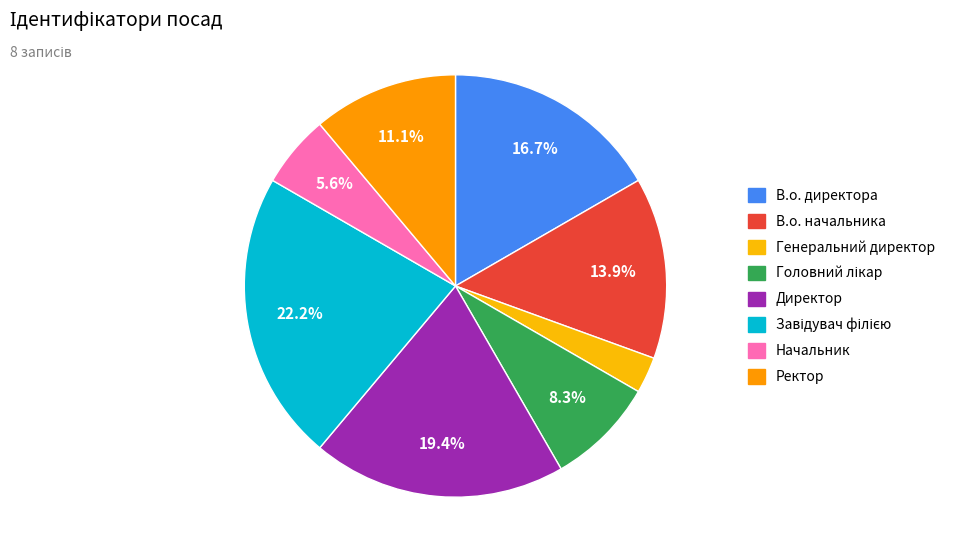

To the nearest percent, what is the combined percentage of Директор and В.о. директора?

36%